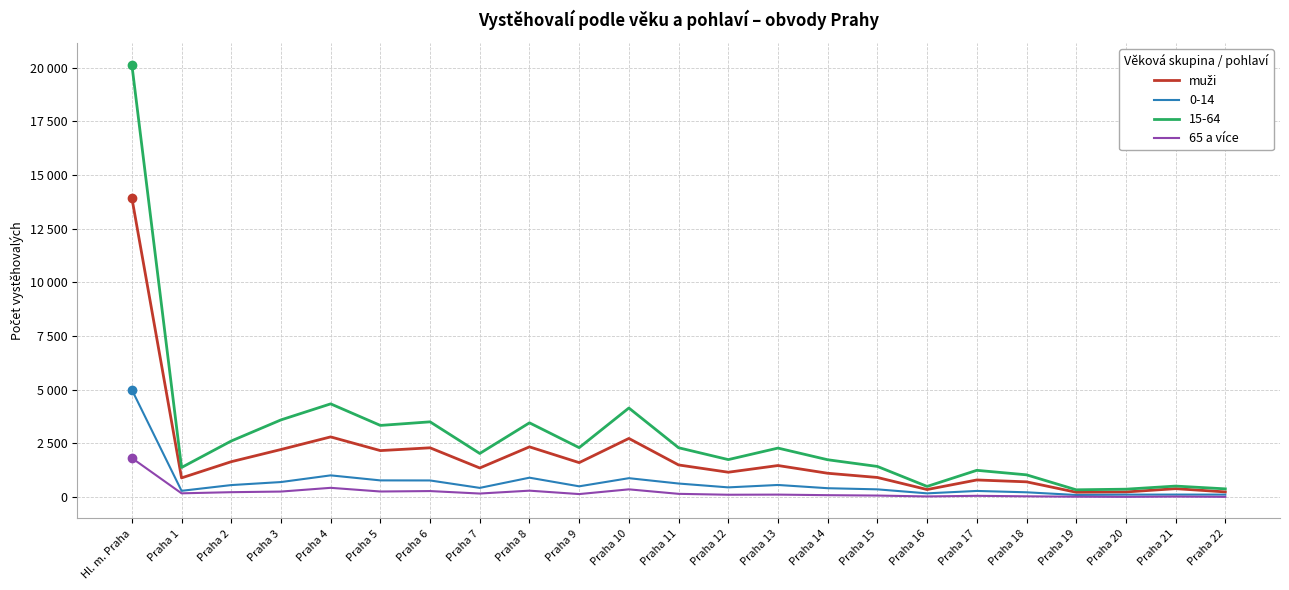

The value of 65 a více at Praha 2 is 376. True or false?

False